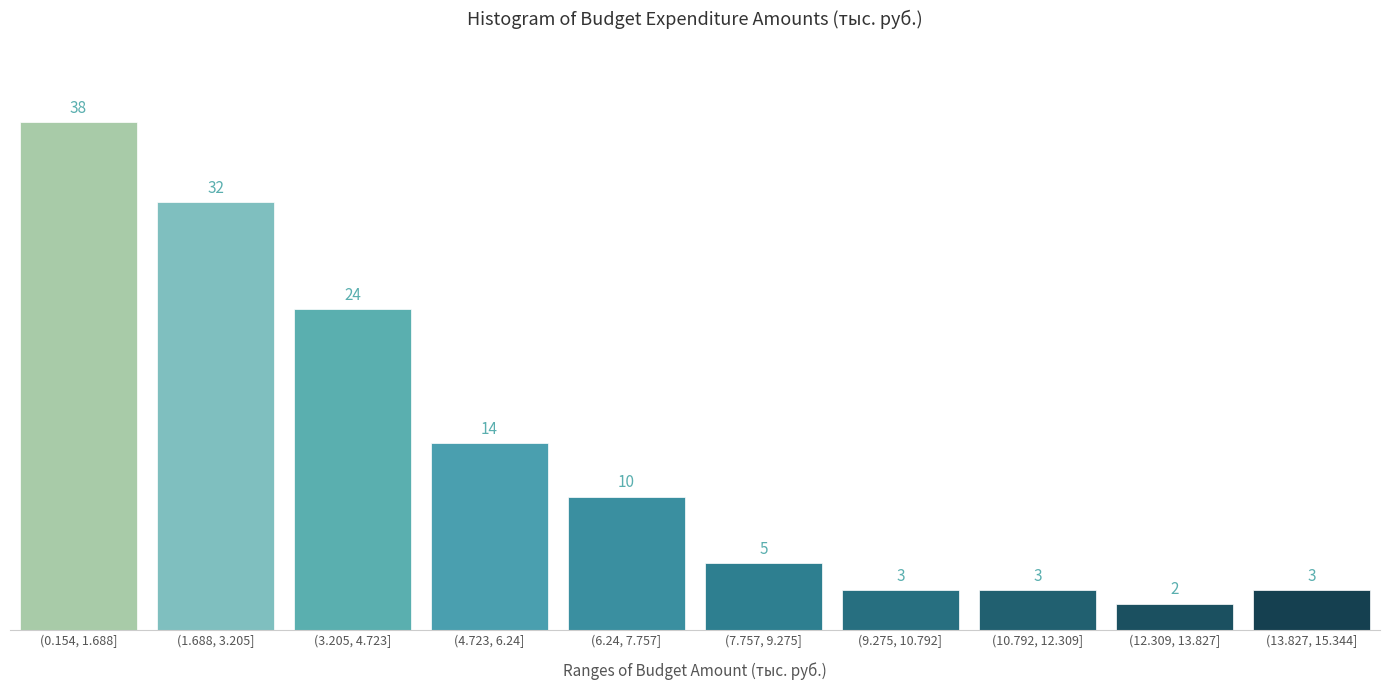

Reading left to right, extract all data points from this chart.

38	32	24	14	10	5	3	3	2	3